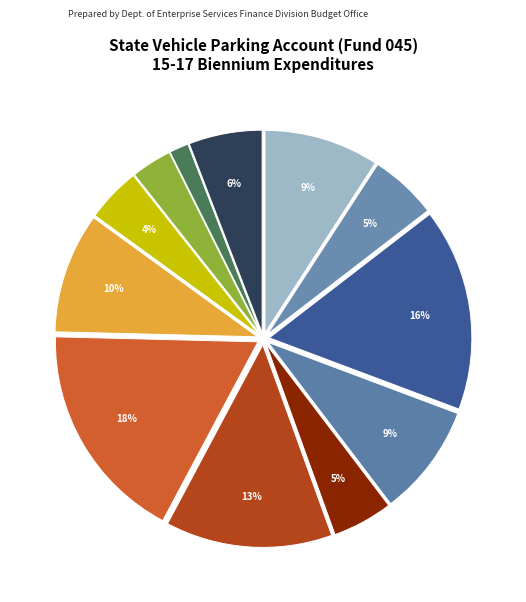

Count the number of slices in the pie.

12